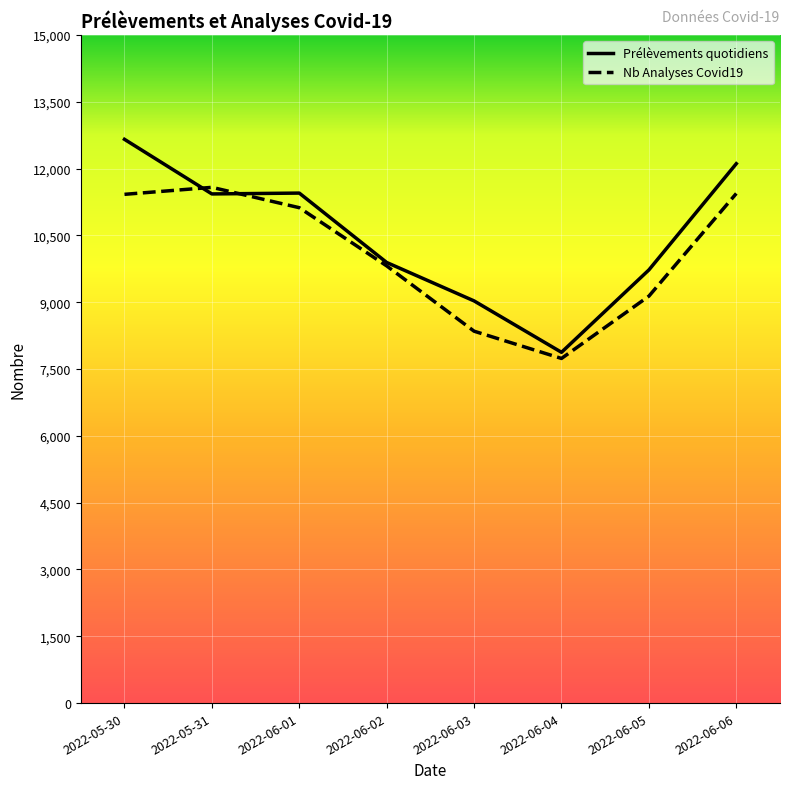

The Nb Analyses Covid19 series shows 4927 at 2022-06-05. True or false?

False